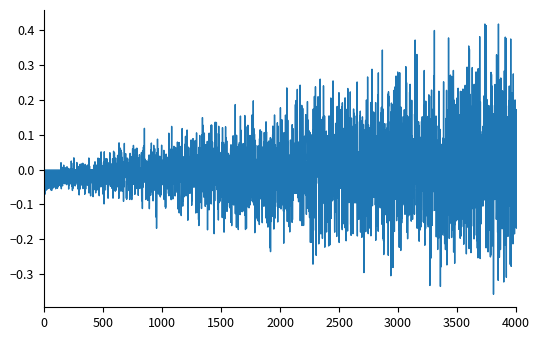

Is this an area chart (filled region under the line)?

No